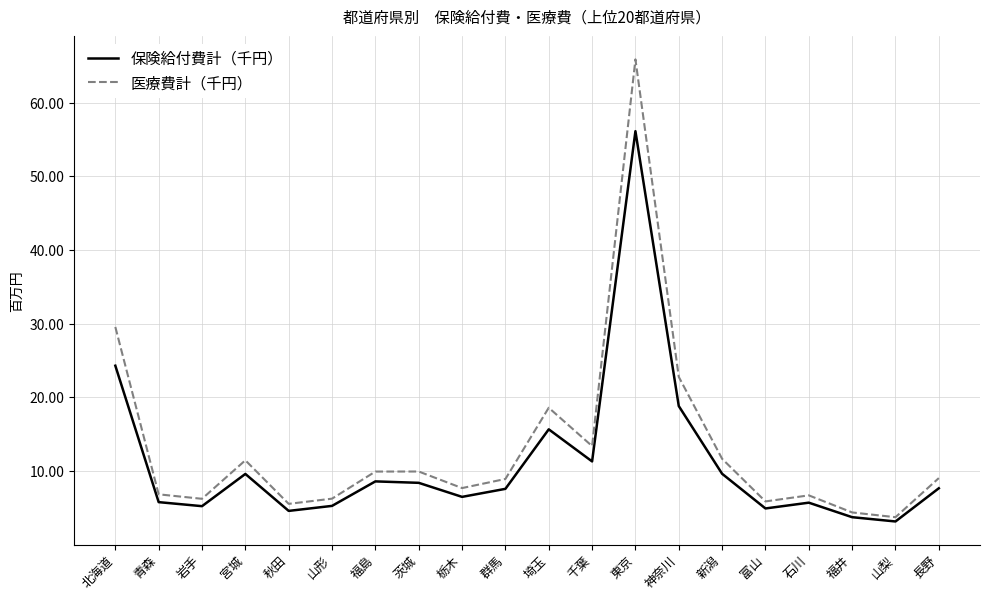

What are all the series names shown in the legend?

保険給付費計（千円）, 医療費計（千円）